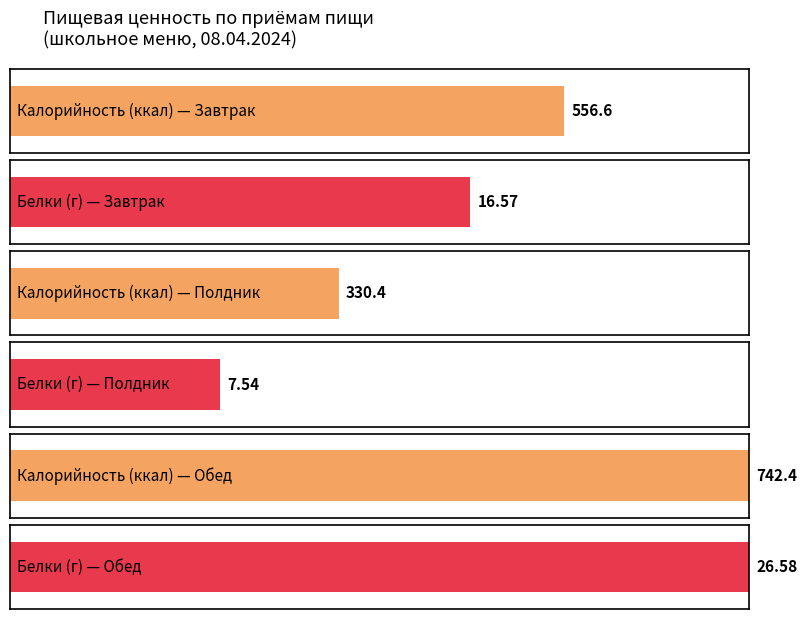

Are the bars horizontal?

Yes